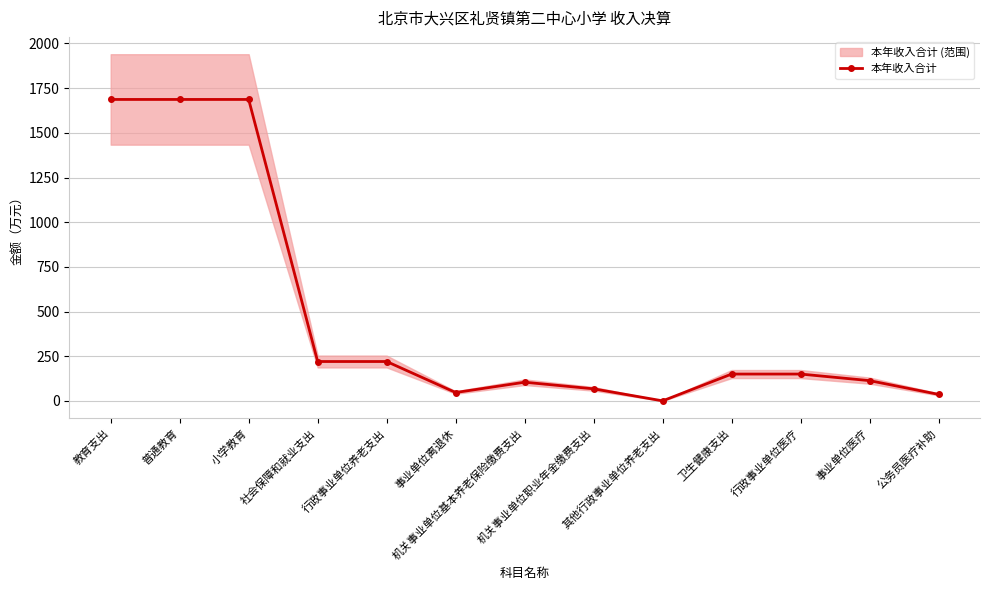

What is the maximum value shown in the chart?

1686.8